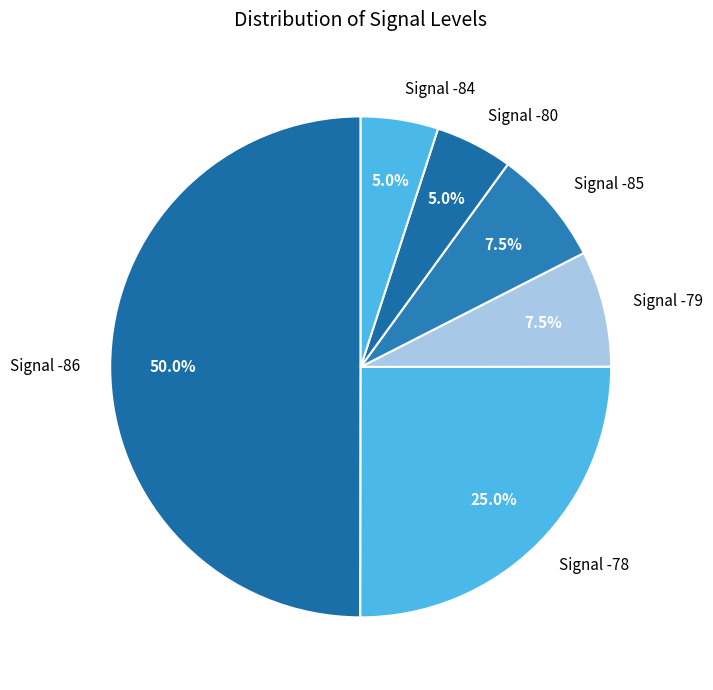

Which category has the biggest portion of the pie?

Signal -86